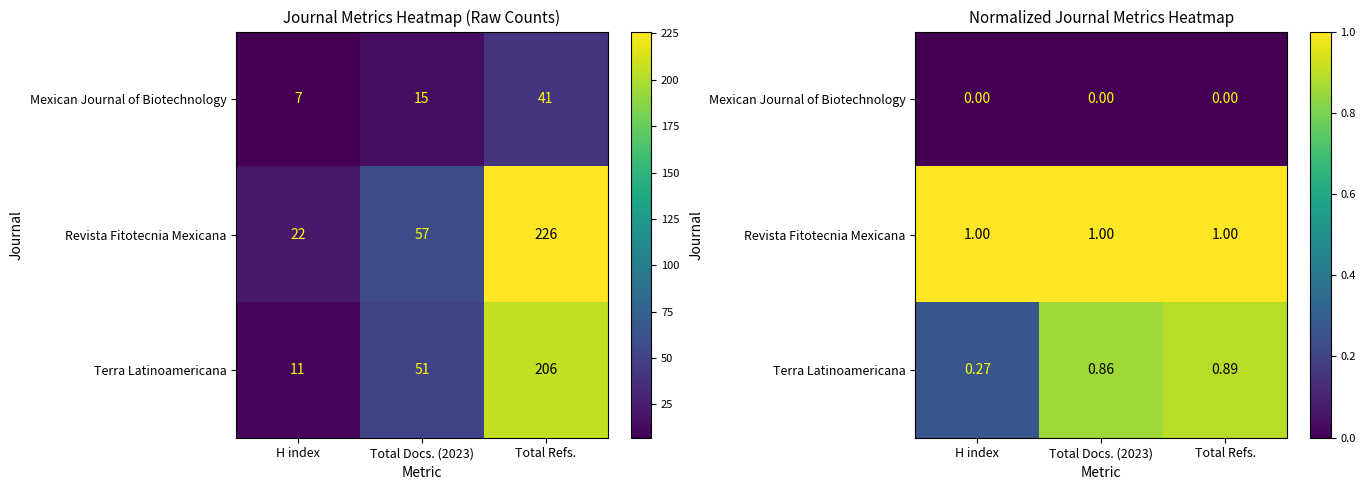

Rank the series by their maximum value, from highest to lowest.

Revista Fitotecnia Mexicana, Terra Latinoamericana, Mexican Journal of Biotechnology